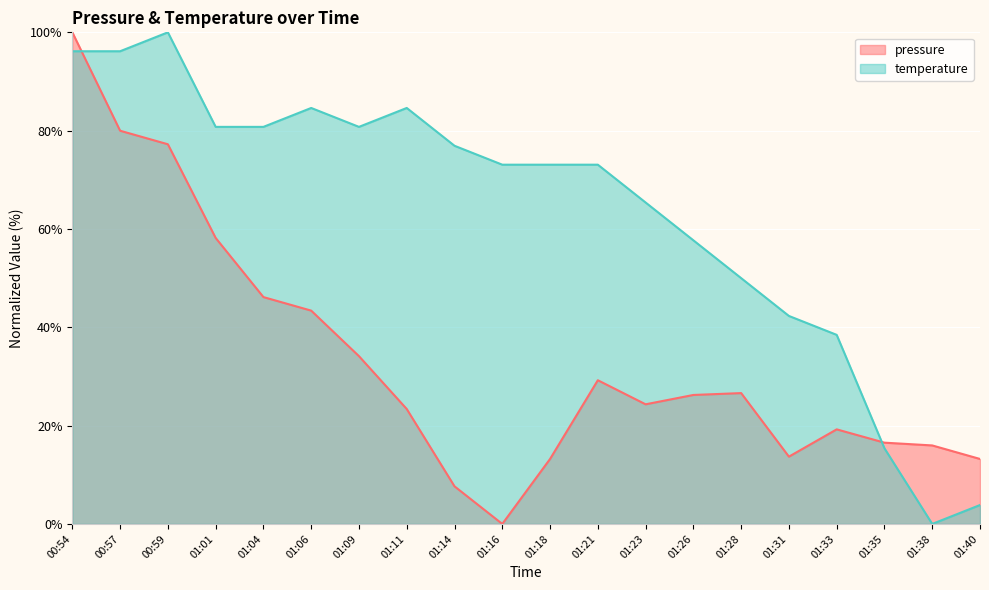

Rank the series by their average value, from highest to lowest.

temperature, pressure